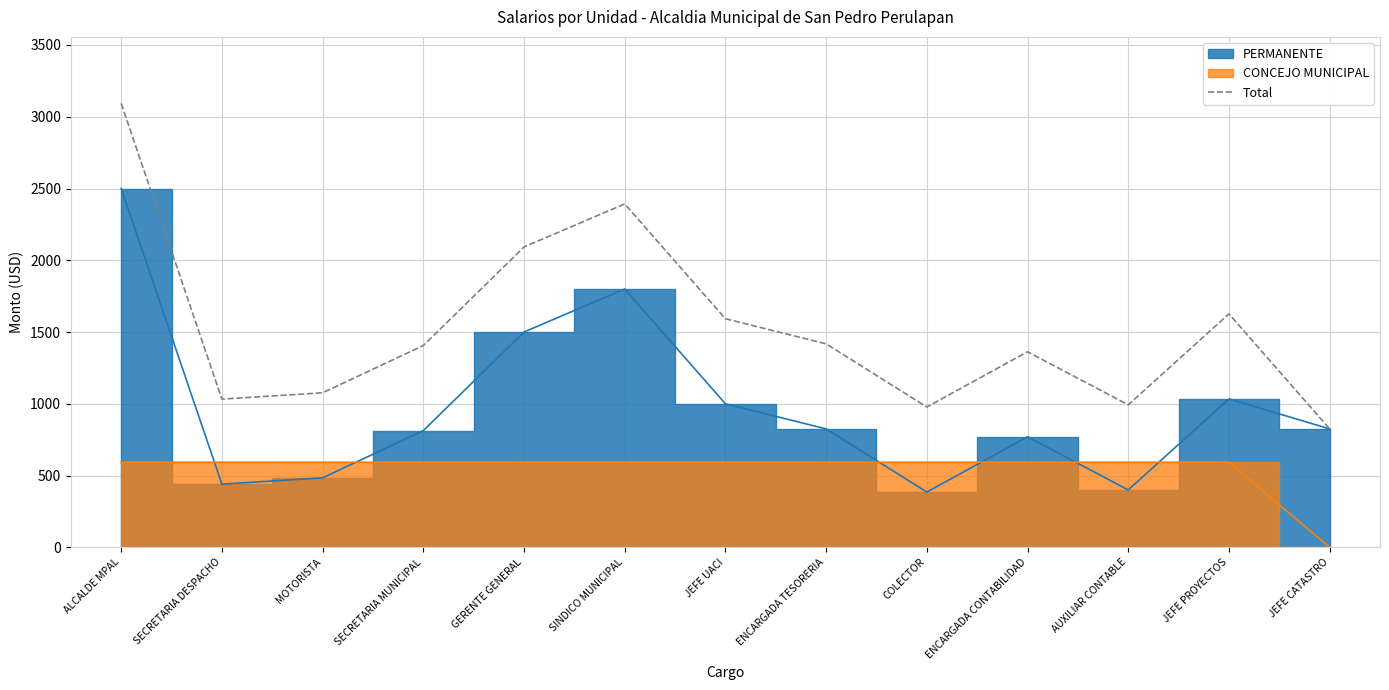

Where is the first local minimum?

SECRETARIA DESPACHO